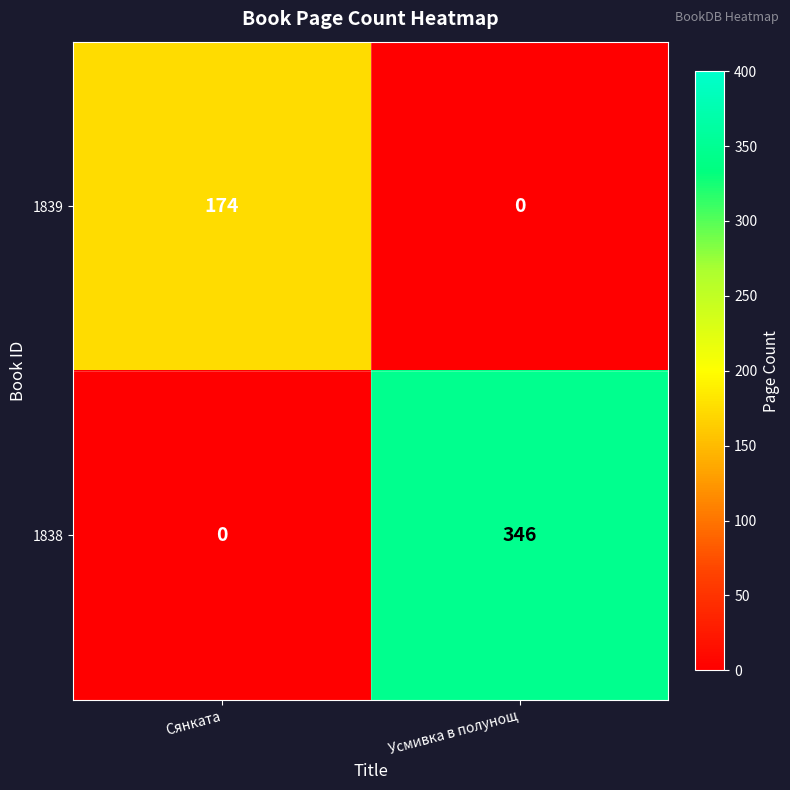

Count the number of categories in the chart.

2